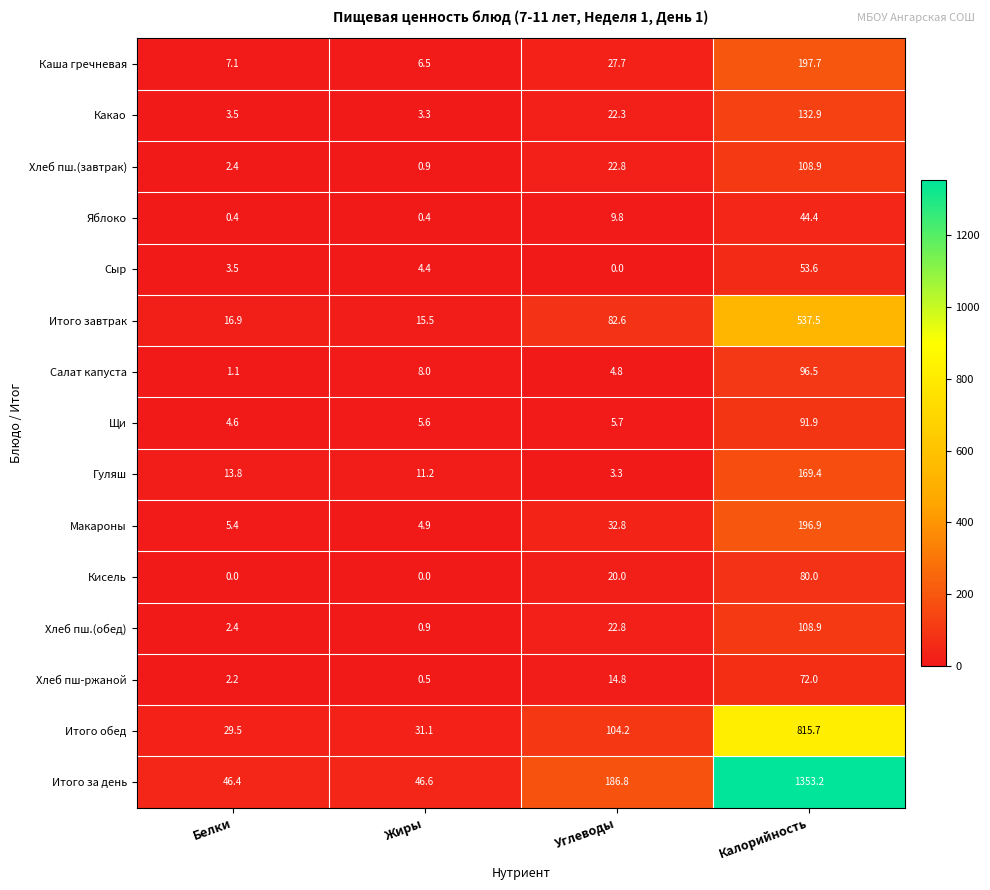

Which series has the largest range (max minus min)?

Итого за день